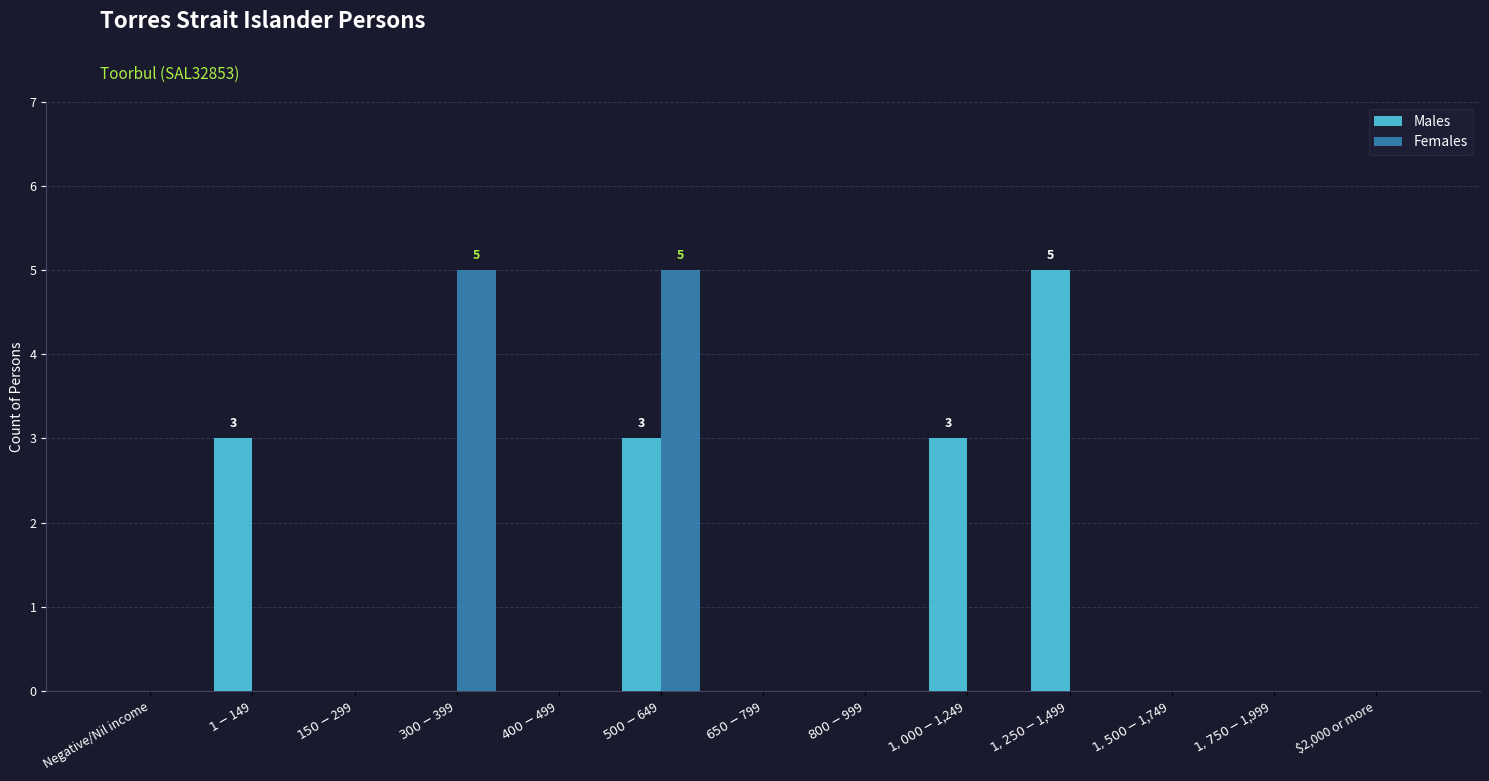

What is the maximum value shown in the chart?

5